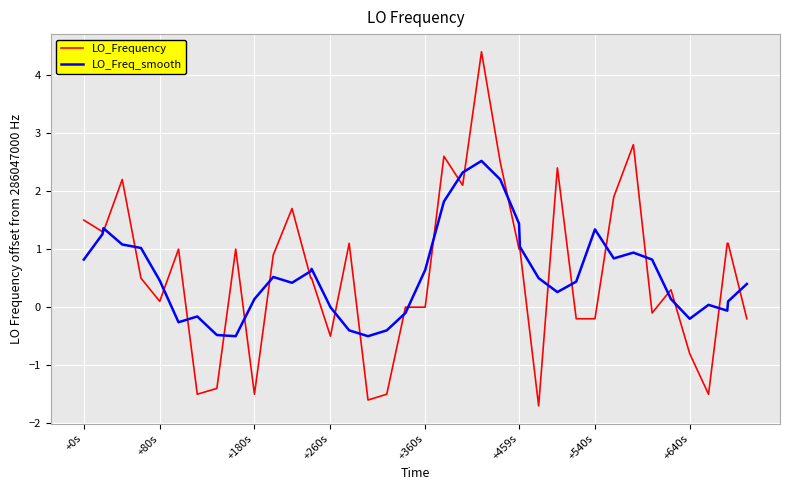

Which series has the widest spread of values?

LO_Frequency